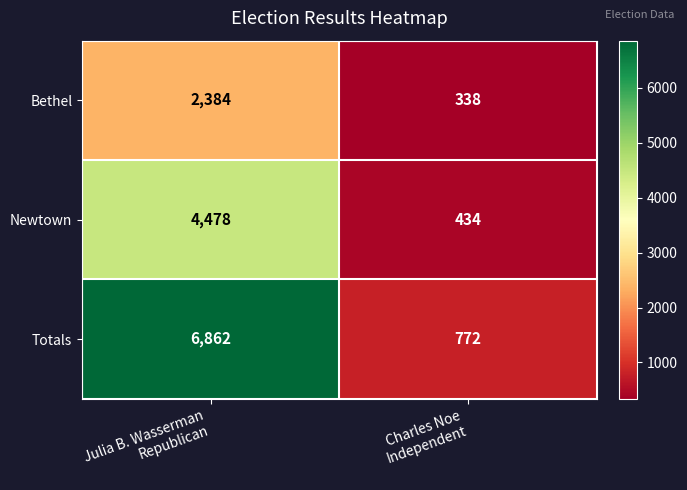

Rank the series by their average value, from highest to lowest.

Totals, Newtown, Bethel